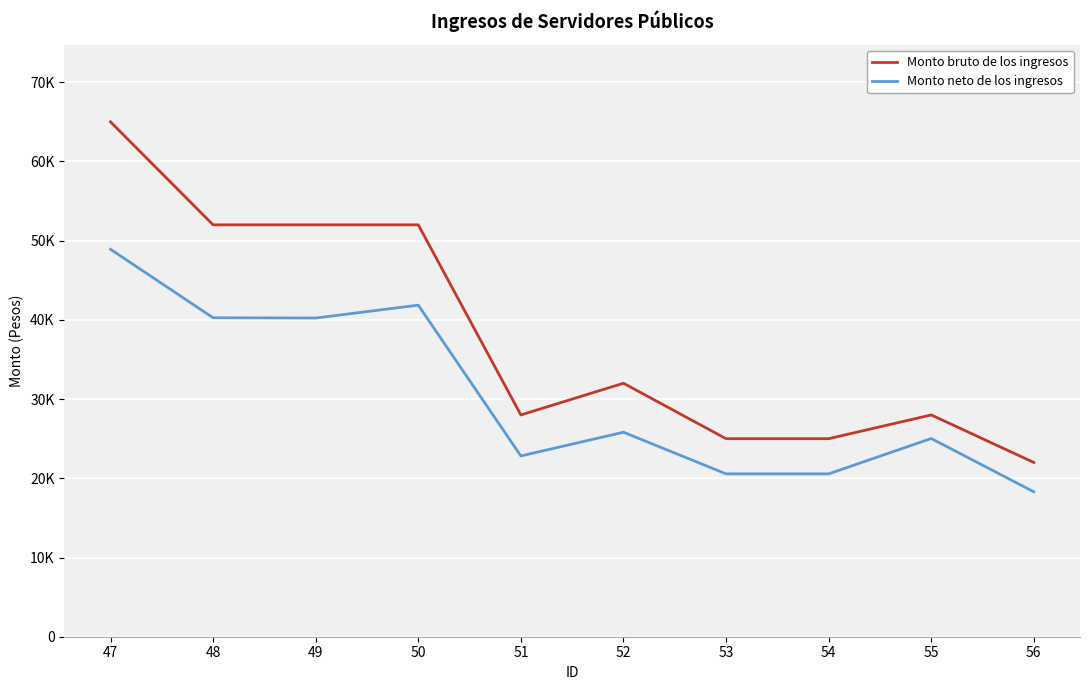

List the series in order of their peak value, highest first.

Monto bruto de los ingresos, Monto neto de los ingresos